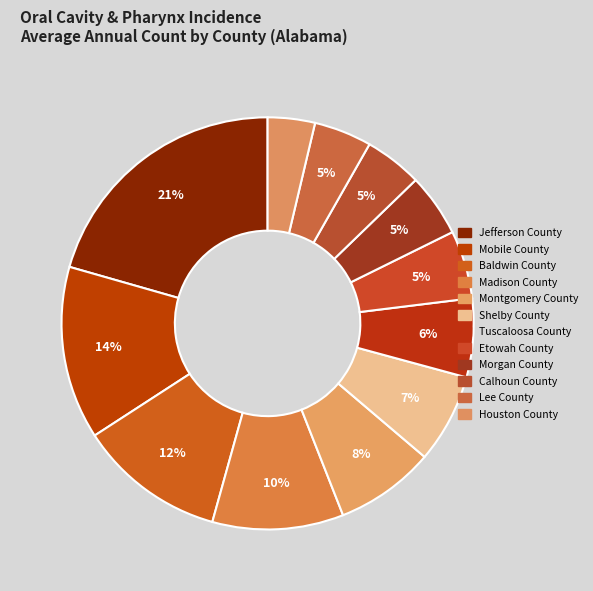

Which category has the smallest portion of the pie?

Houston County